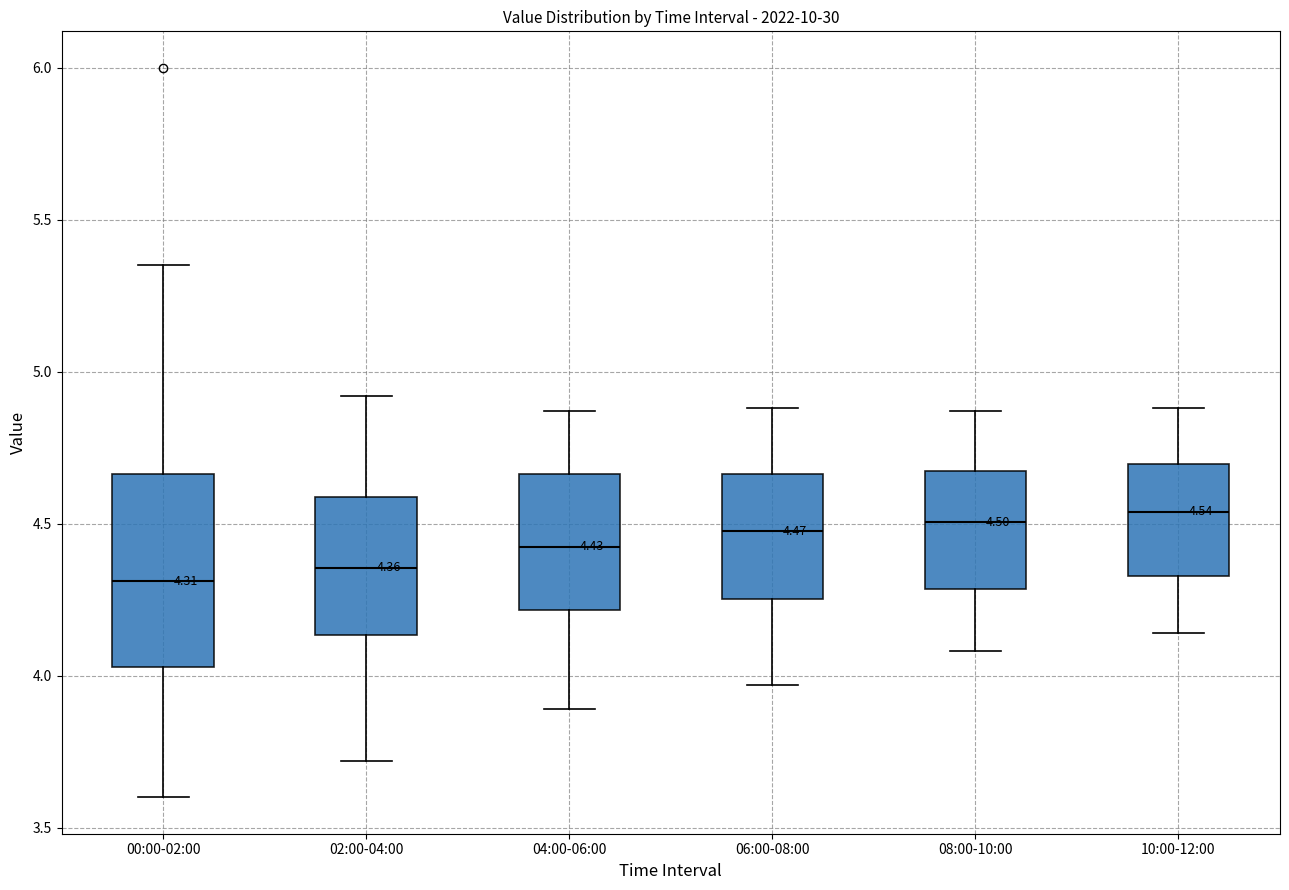

Which box is the tallest, from its lower edge to its upper edge?

00:00-02:00